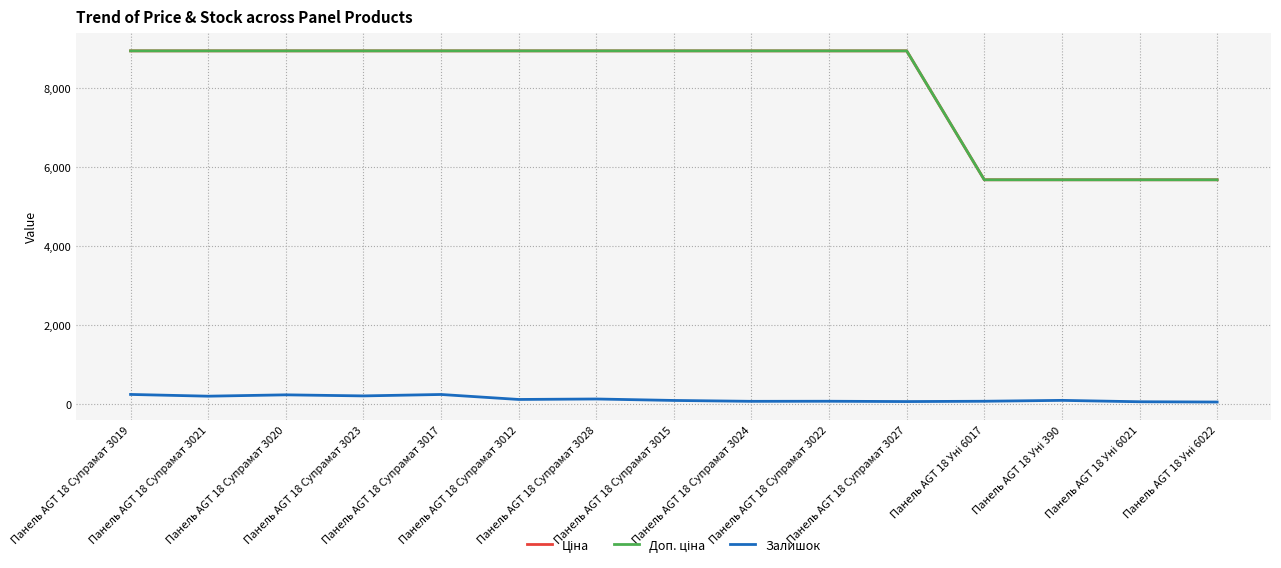

Is this an area chart (filled region under the line)?

No